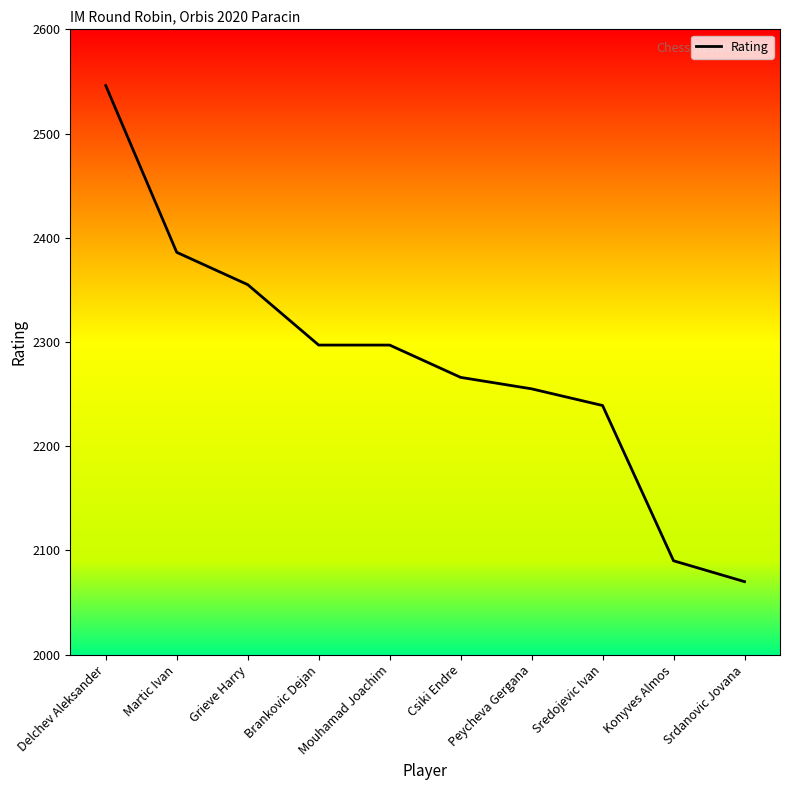

Which category has the lowest value across all series?

Srdanovic Jovana